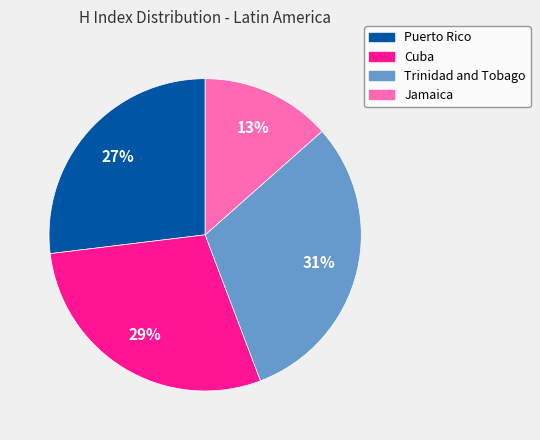

To the nearest percent, what is the combined percentage of Cuba and Trinidad and Tobago?

60%